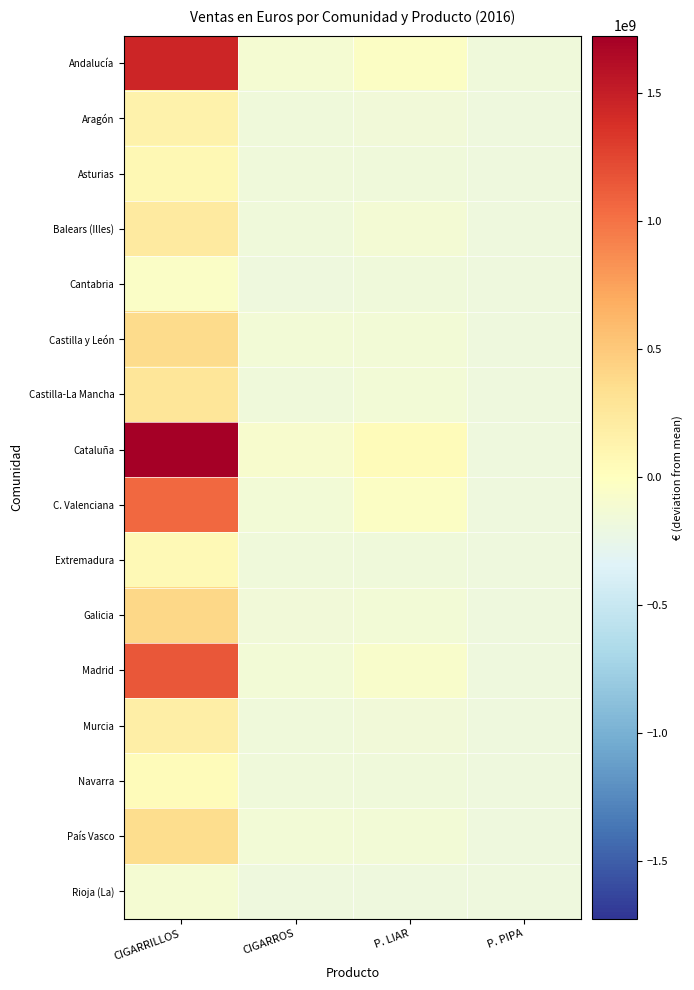

Which series has the widest spread of values?

Cataluña